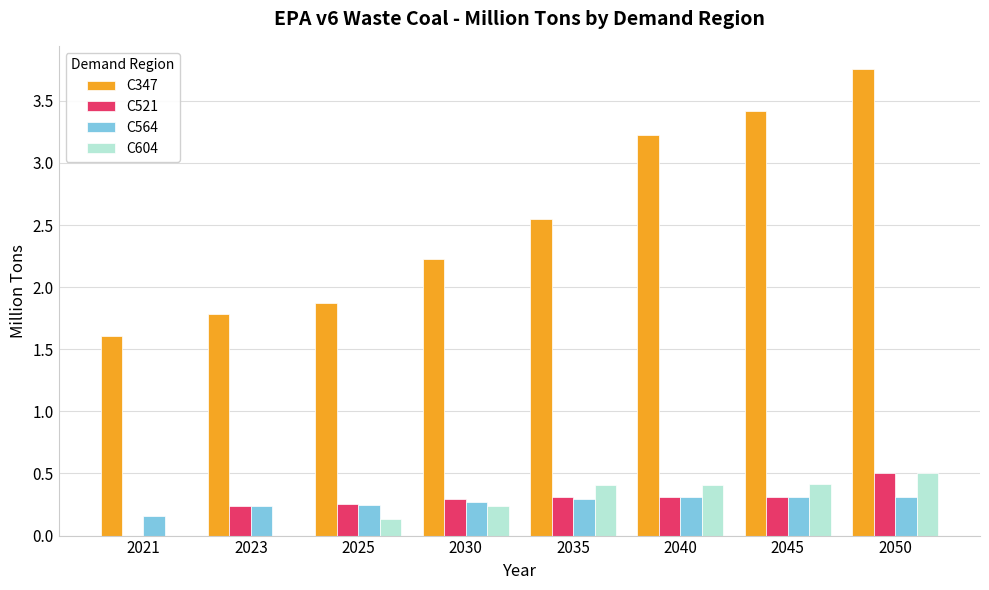

Does the chart contain stacked bars?

No